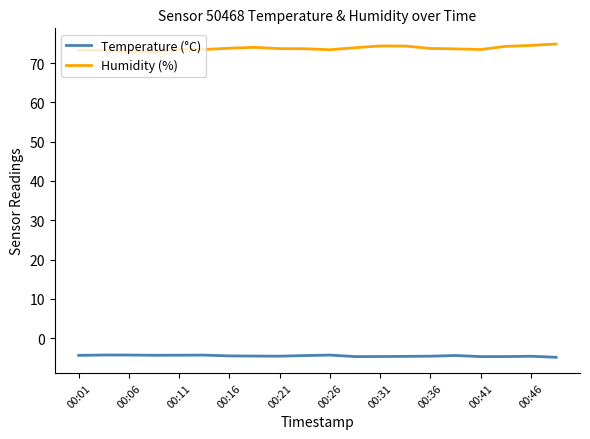

What is the highest value of the Temperature (°C) series?

-4.3